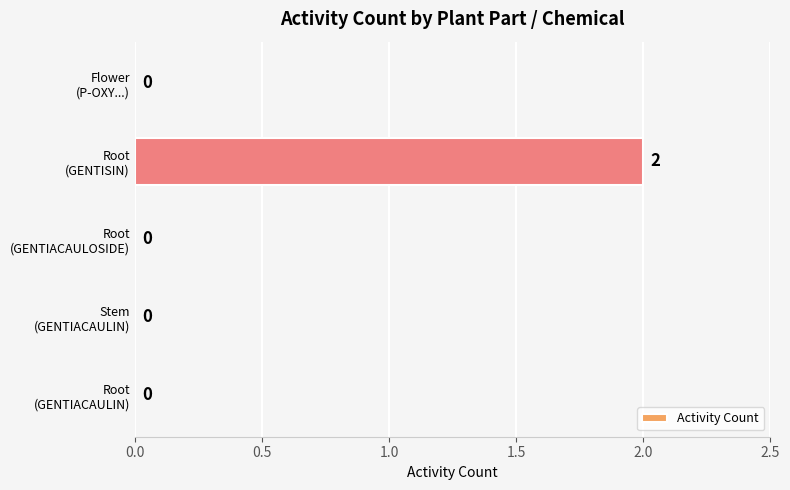

Are the bars grouped side by side (vs. stacked)?

No